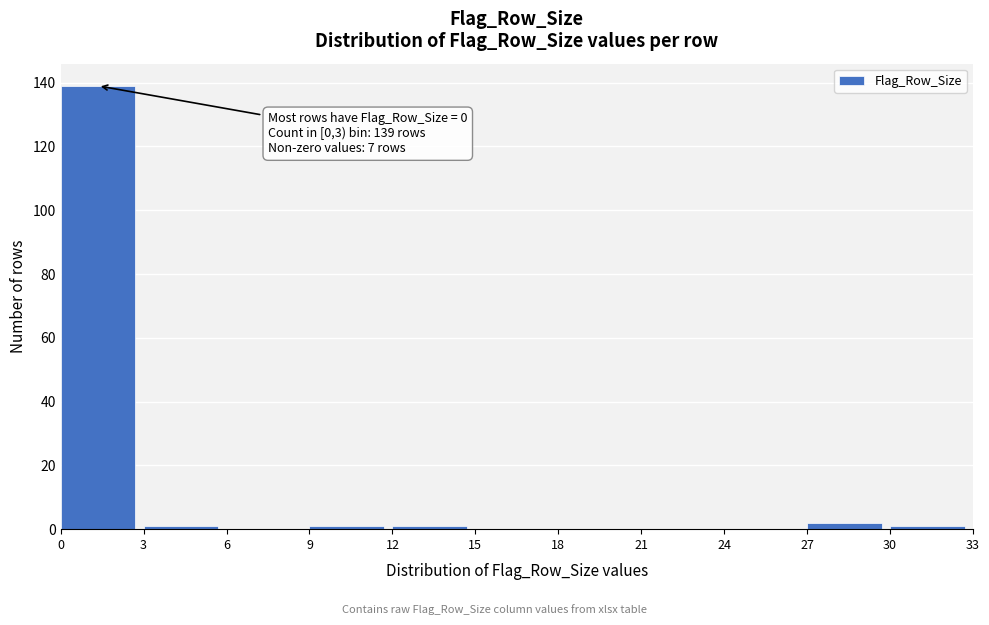

Over which range of the x-axis is the bar tallest?

0 to 3